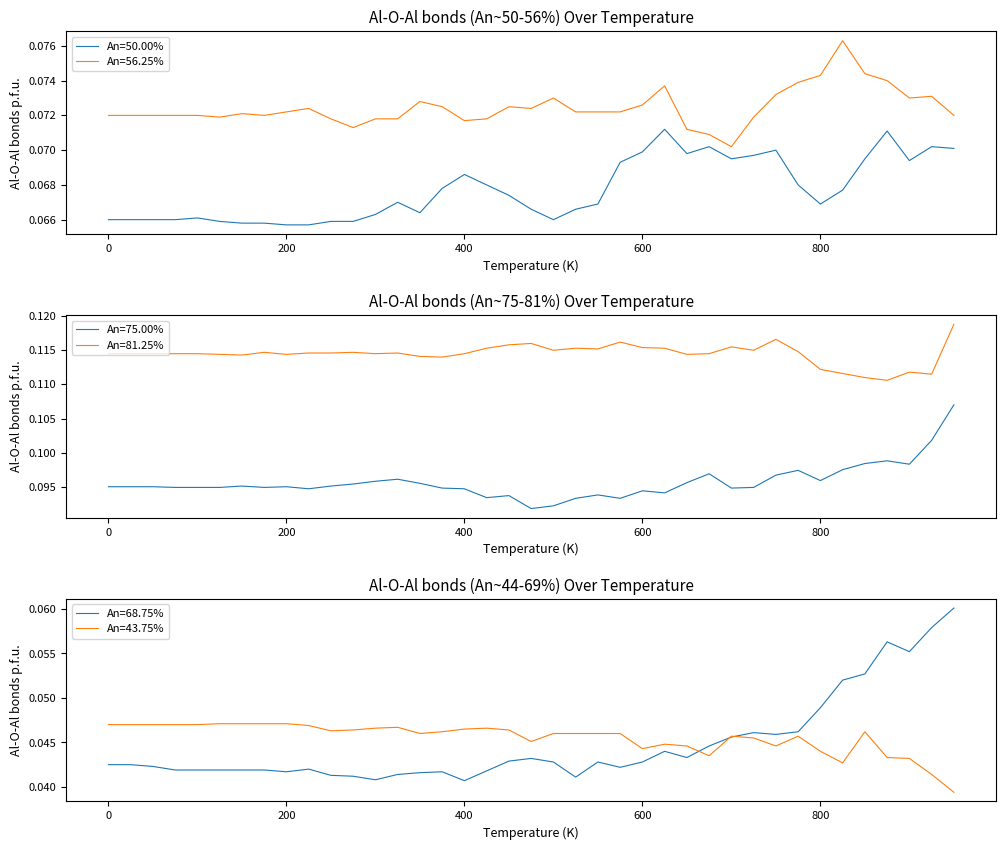

True or false: An=68.75% has more than 2 interior local peaks.

True